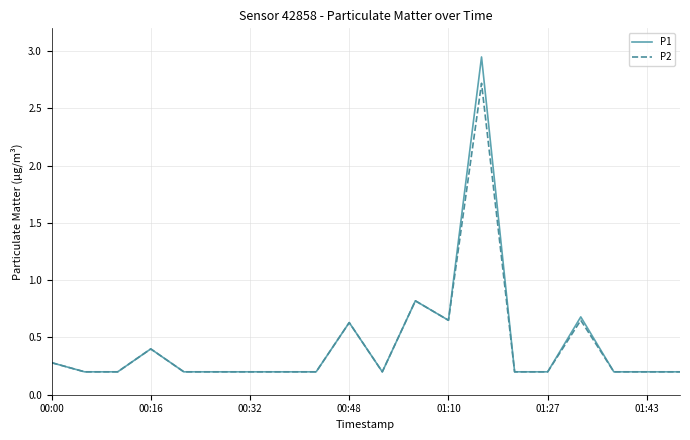

List the series in order of their peak value, lowest first.

P2, P1